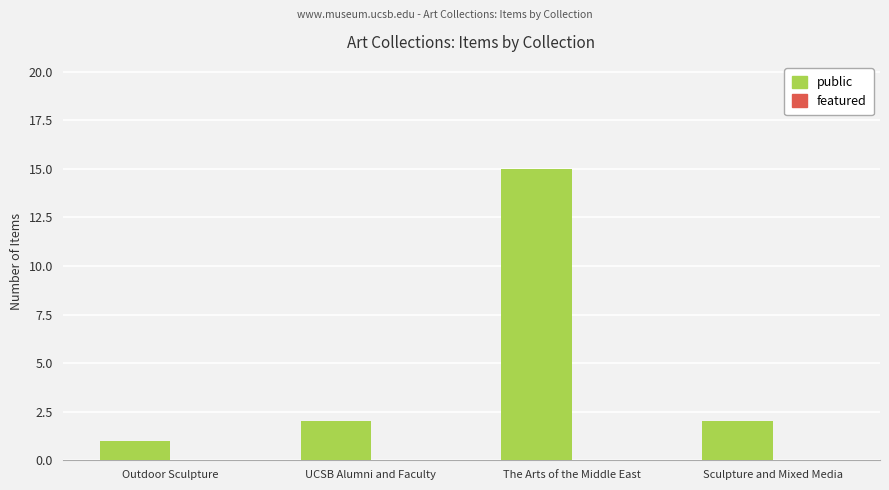

What is the difference between the values at UCSB Alumni and Faculty and The Arts of the Middle East?

13